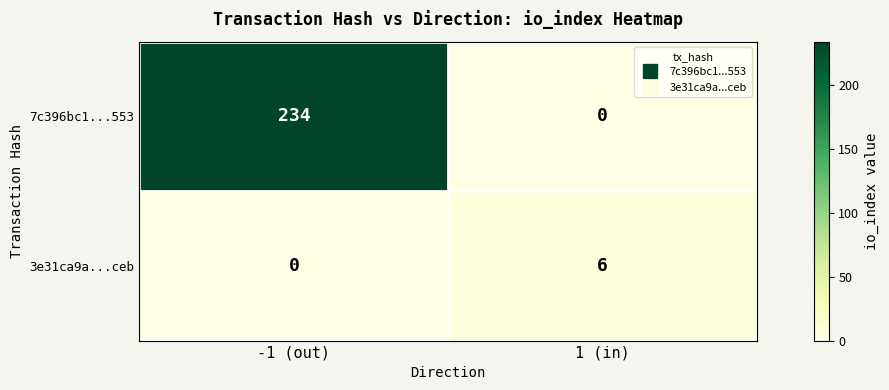

Which series has the largest total across all categories?

7c396bc1...553